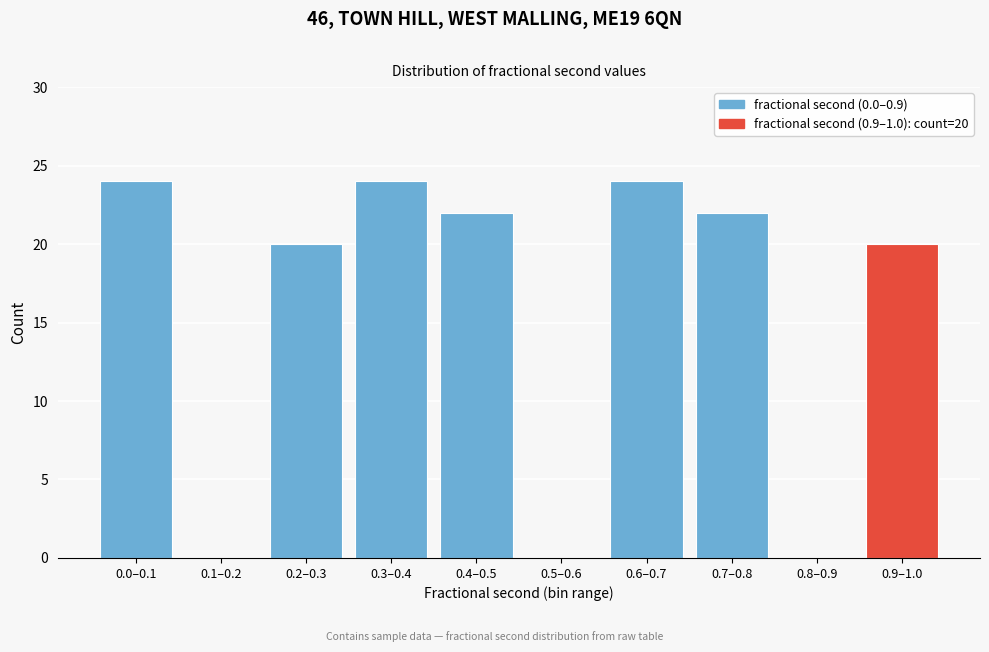

Reading right to left, transcribe all the data shown in this chart.

0.9–1.0=20	0.8–0.9=0	0.7–0.8=22	0.6–0.7=24	0.5–0.6=0	0.4–0.5=22	0.3–0.4=24	0.2–0.3=20	0.1–0.2=0	0.0–0.1=24